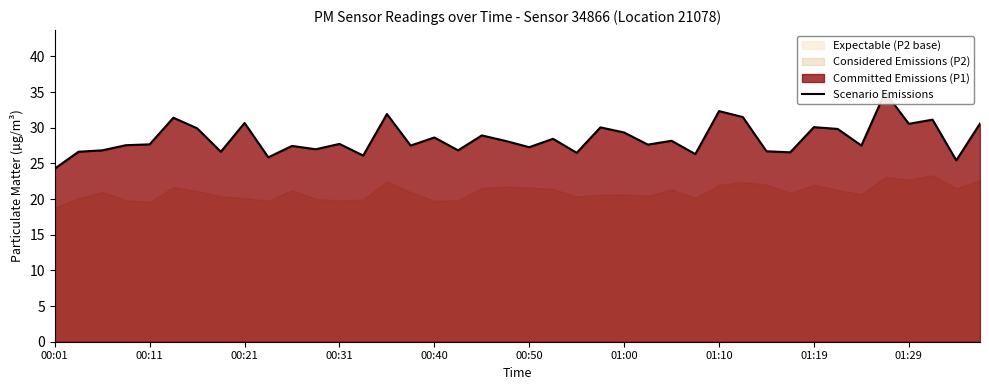

Approximately how many times larger is the value at 28 compared to 01:00?

1.1